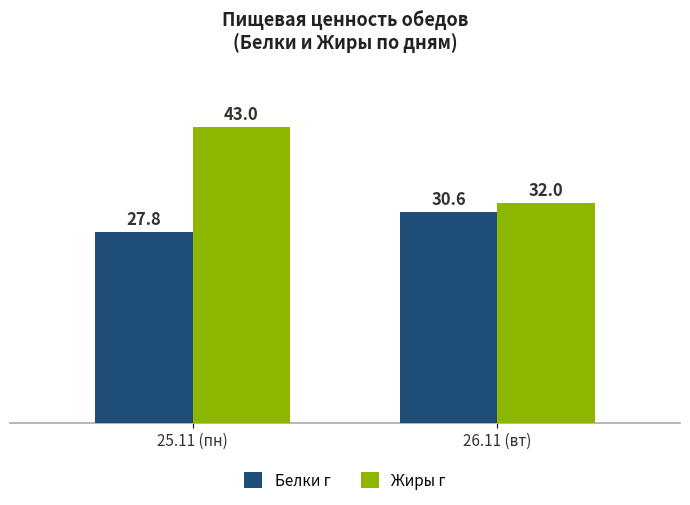

Is the value of Белки г at 26.11 (вт) greater than the value of Жиры г at 26.11 (вт)?

No